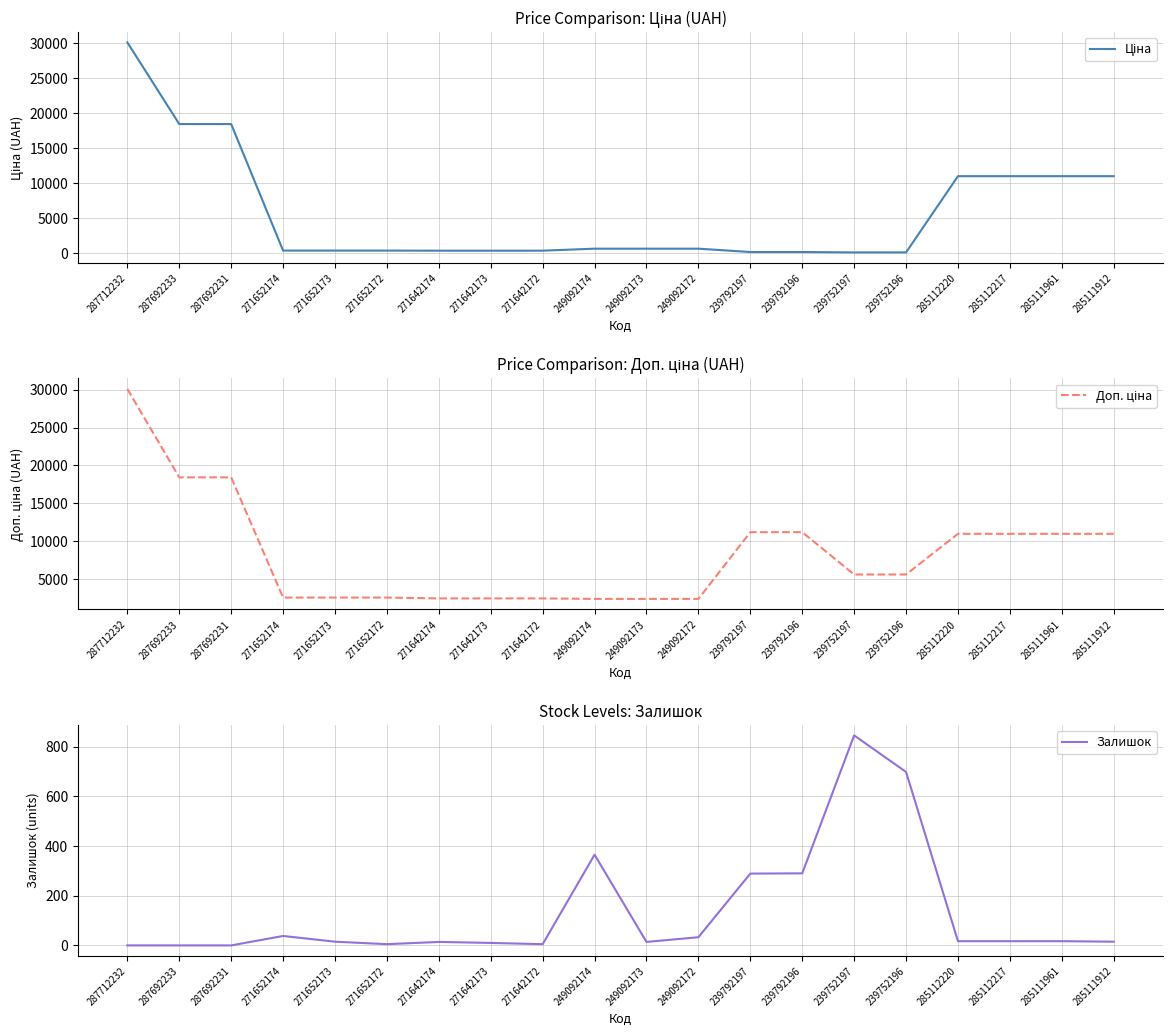

What is the sum of the Доп. ціна values at 285111961 and 285111912?

21928.8